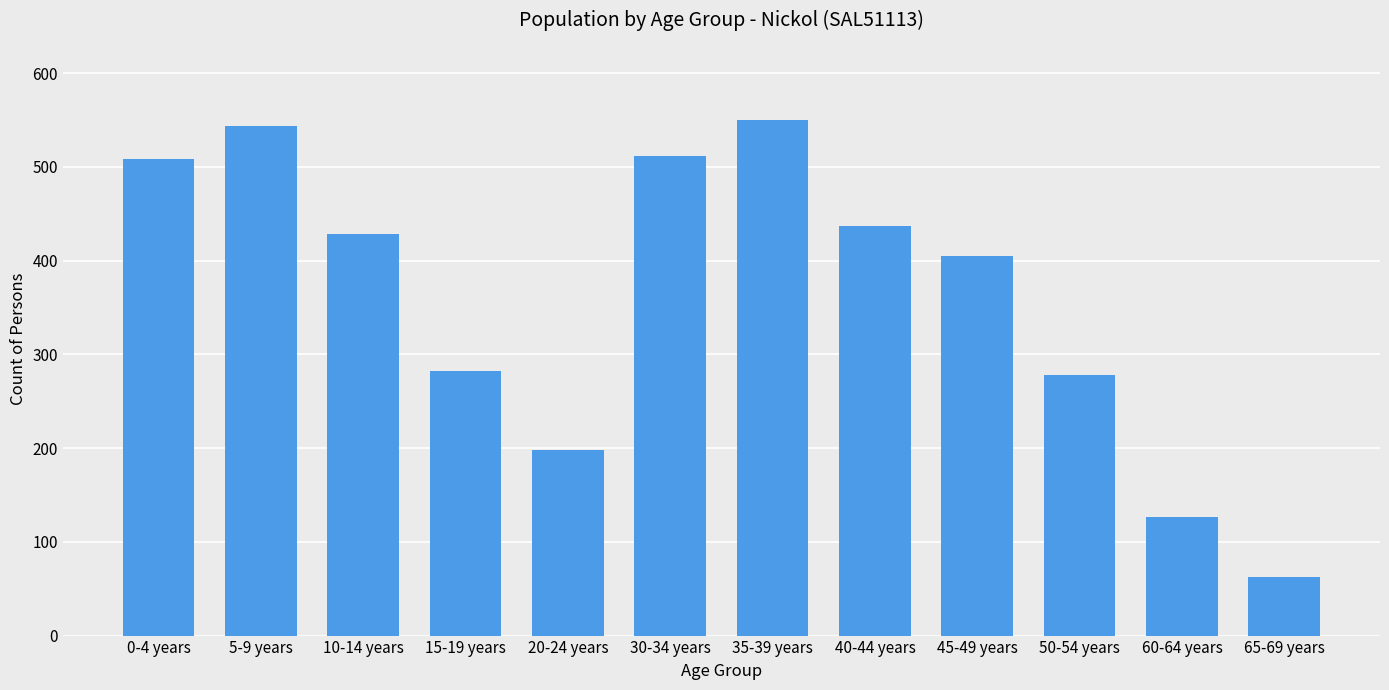

Which category has the lowest value across all series?

65-69 years